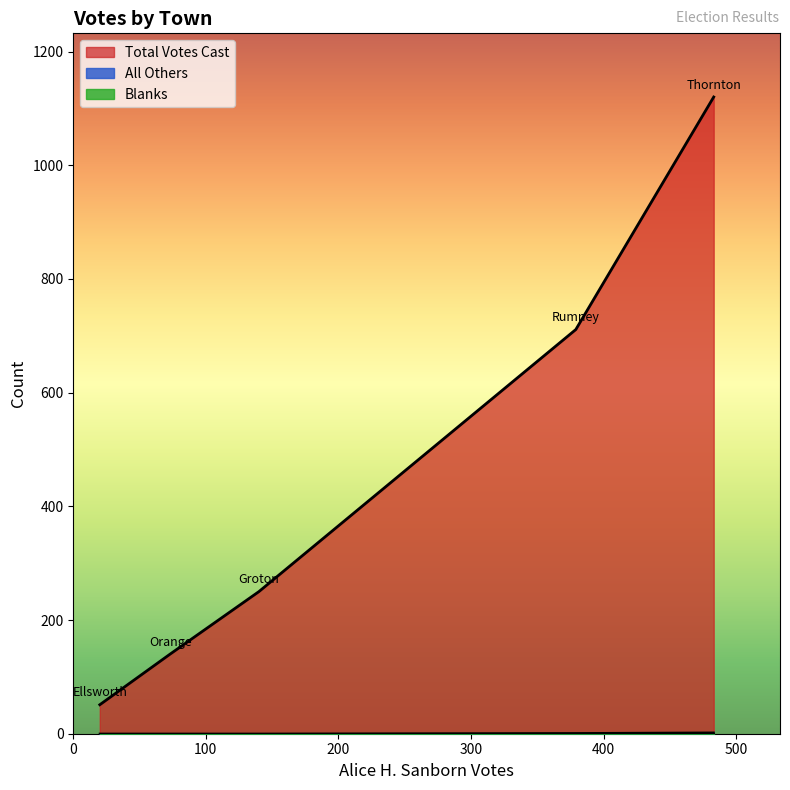

Which has a higher value, Rumney or Orange?

Rumney